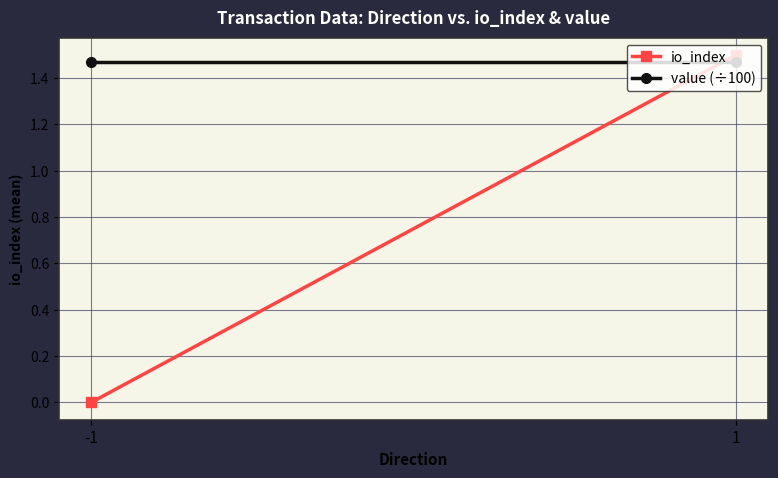

Rank the series at 1 from highest to lowest value.

io_index, value (÷100)